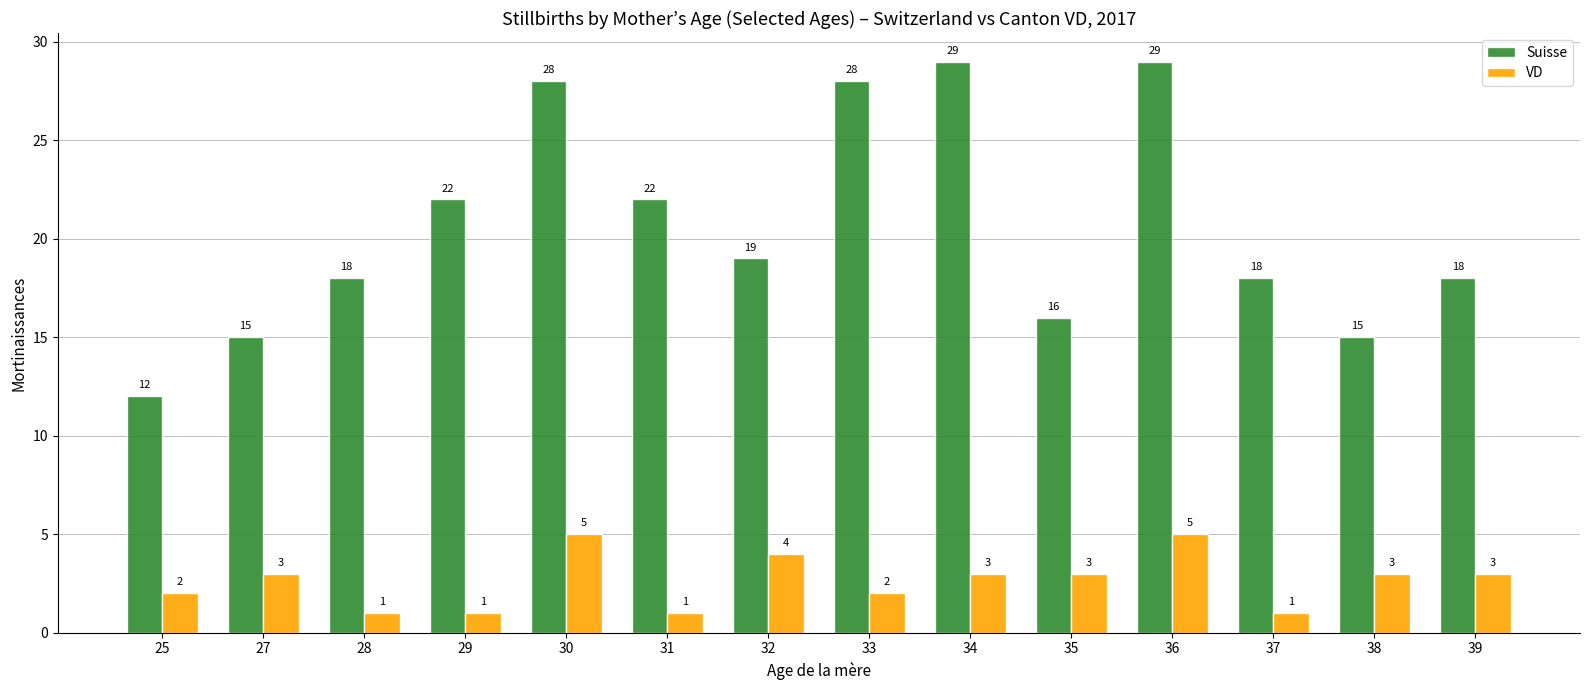

Reading left to right, list all the values displayed in this chart.

Suisse: 12	15	18	22	28	22	19	28	29	16	29	18	15	18
VD: 2	3	1	1	5	1	4	2	3	3	5	1	3	3